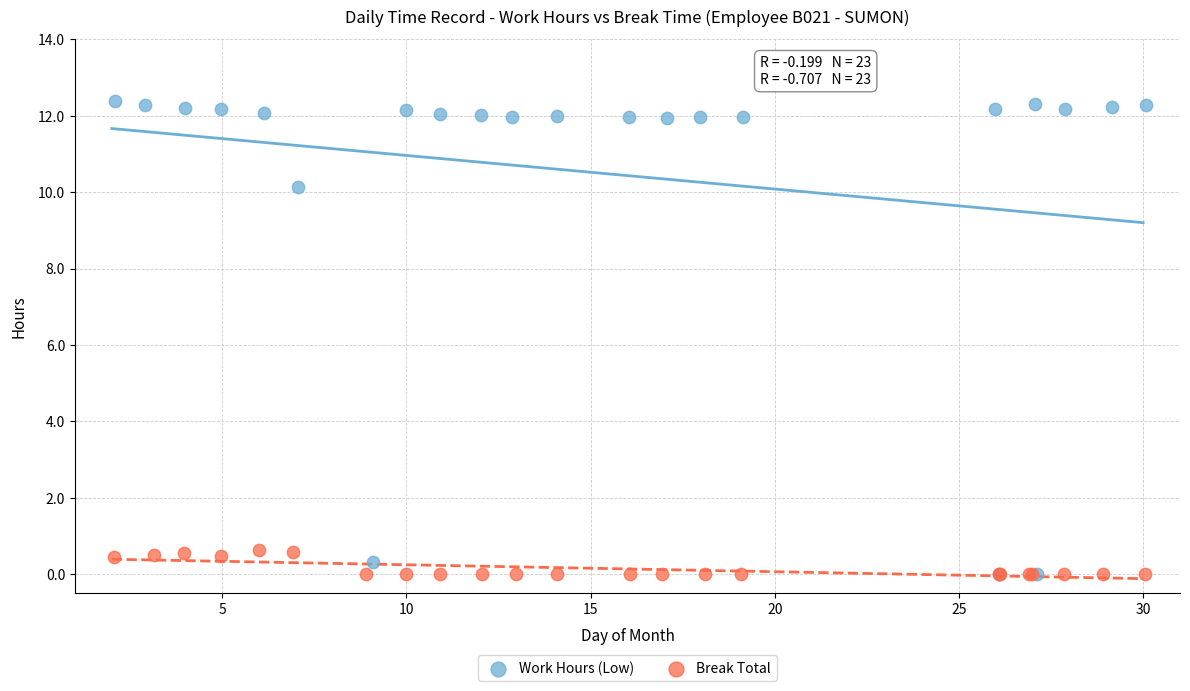

Which series reaches the maximum Y coordinate?

Work Hours (Low)